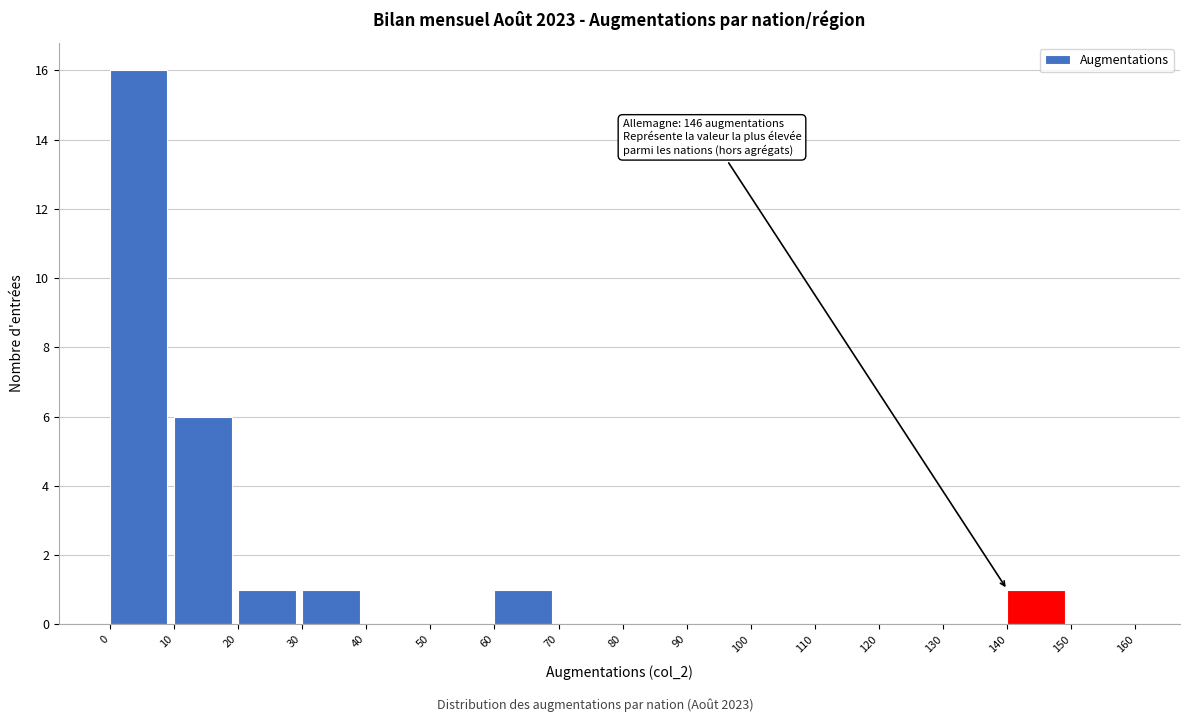

Over which range of the x-axis is the bar tallest?

0 to 10